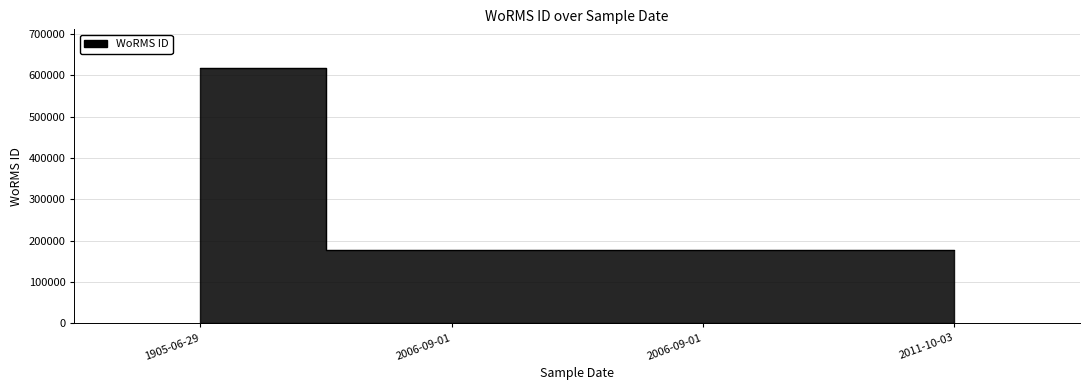

Which category has the highest value across all series?

1905-06-29